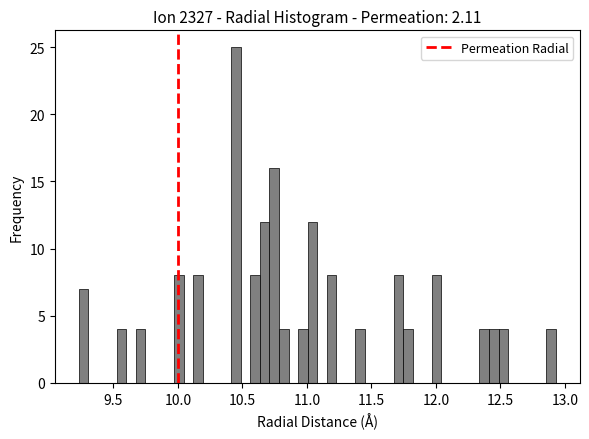

Read against the x-axis, roughly where is the centre of the tallest bar?

10.45